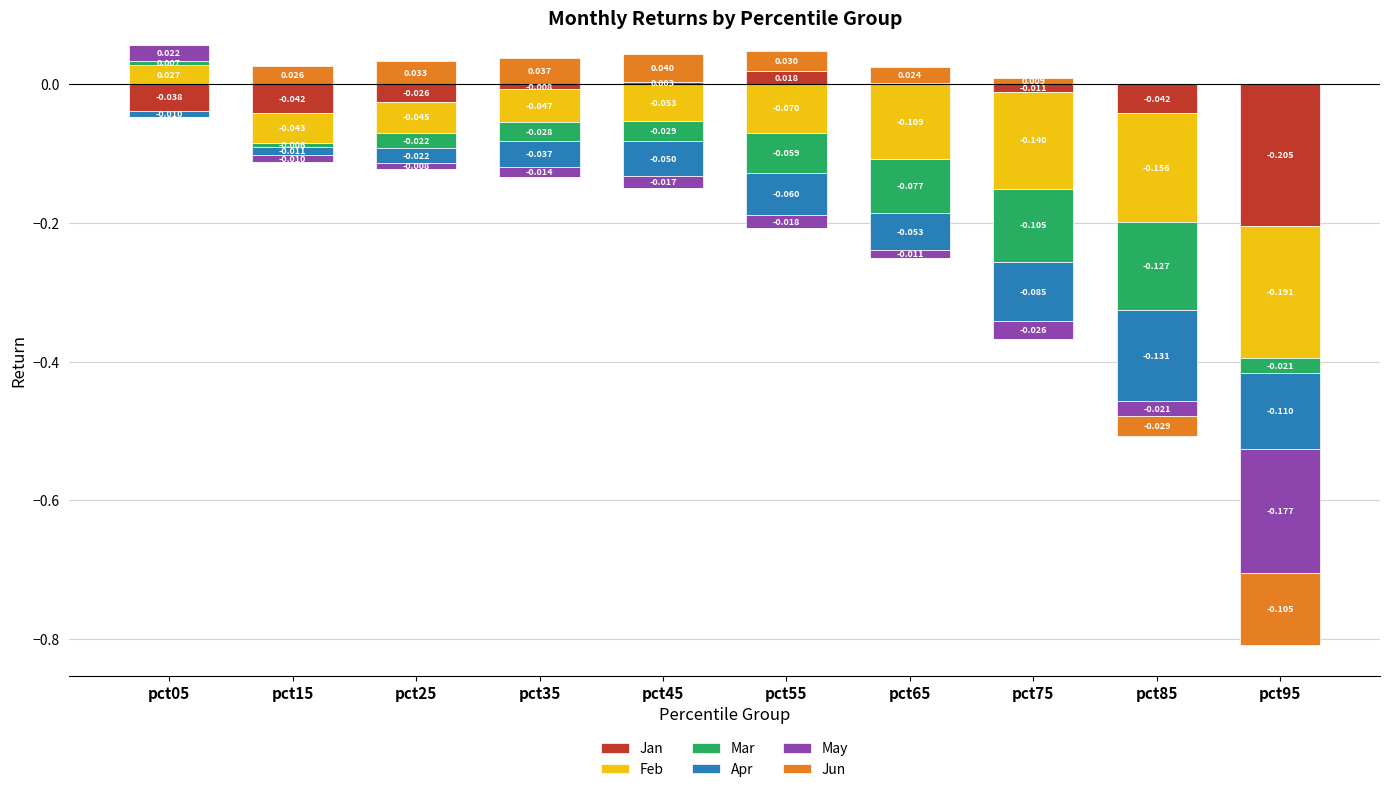

How many values in the May series exceed 0?

1